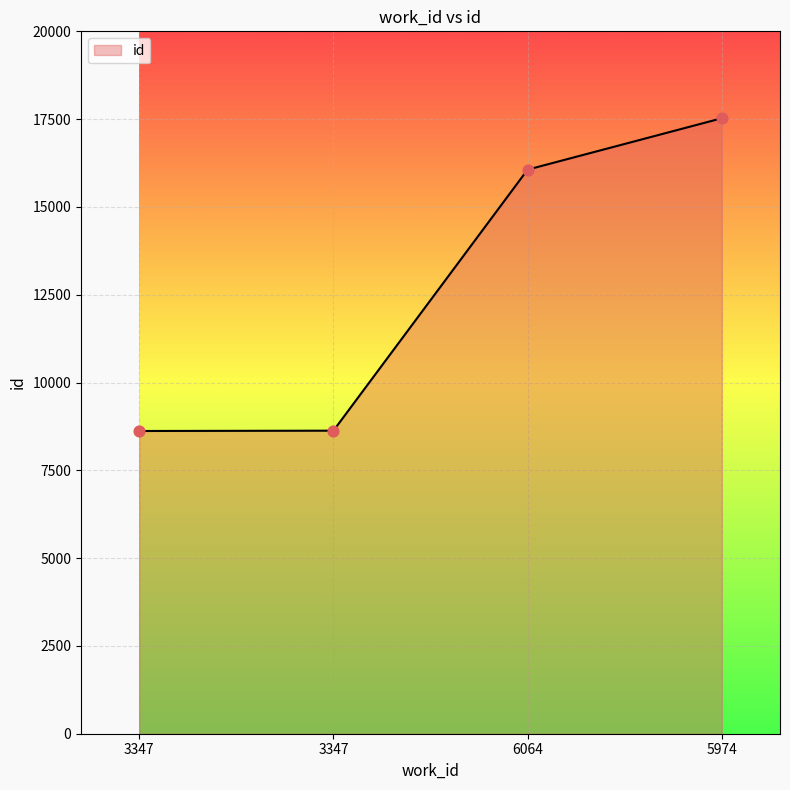

How many lines are shown in the chart?

1